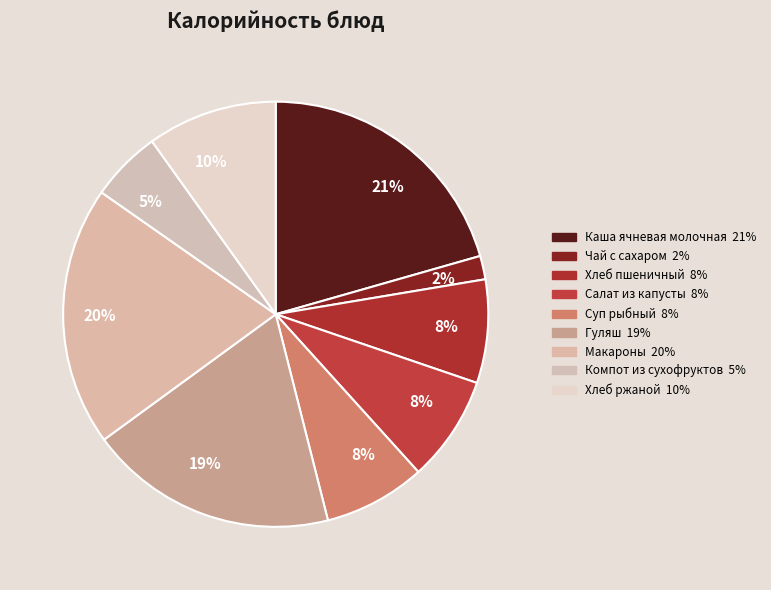

To the nearest percent, what portion does Хлеб пшеничный represent?

8%